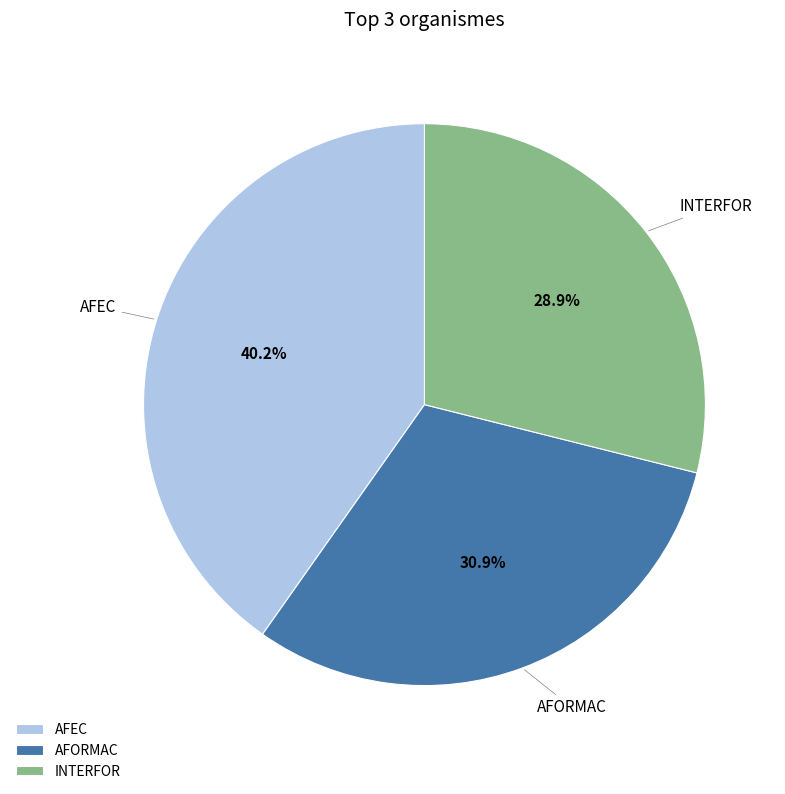

To the nearest percent, what is the combined percentage of AFORMAC and AFEC?

71%